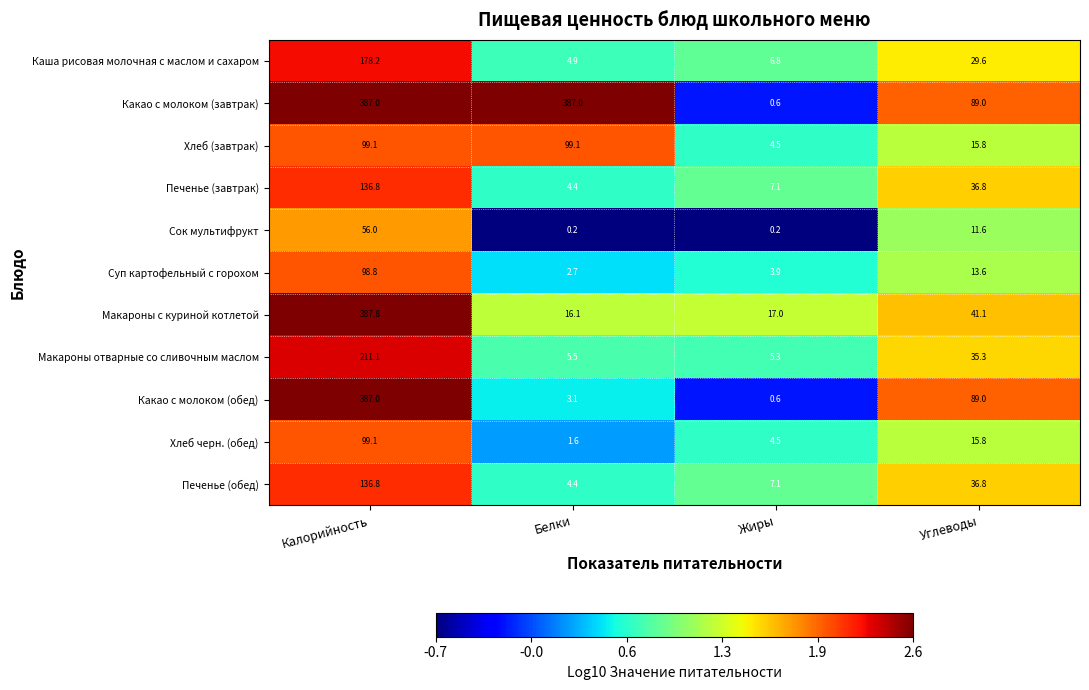

How many categories are shown in the chart?

4